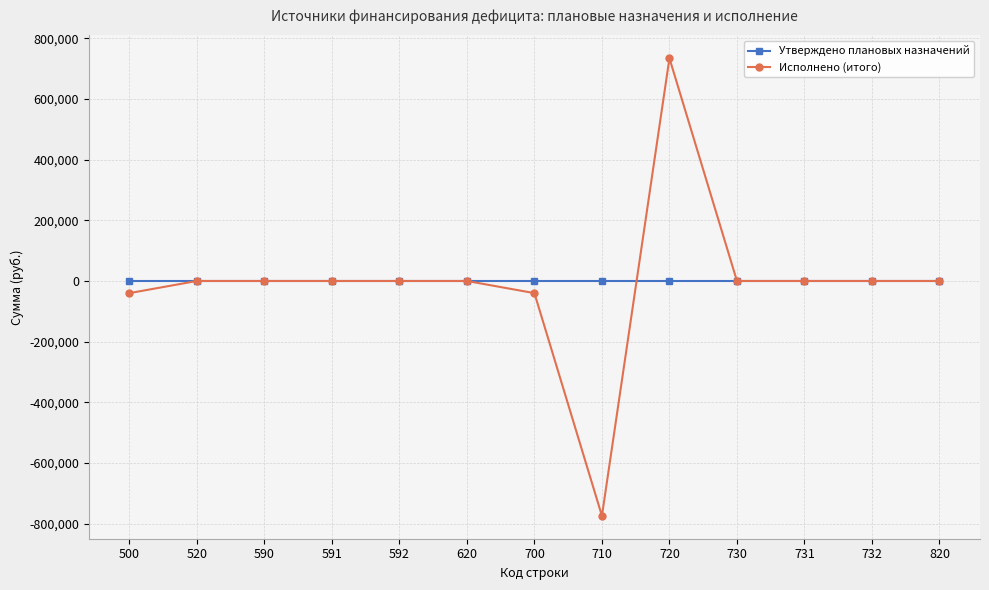

Rank the series by their maximum value, from highest to lowest.

Исполнено (итого), Утверждено плановых назначений